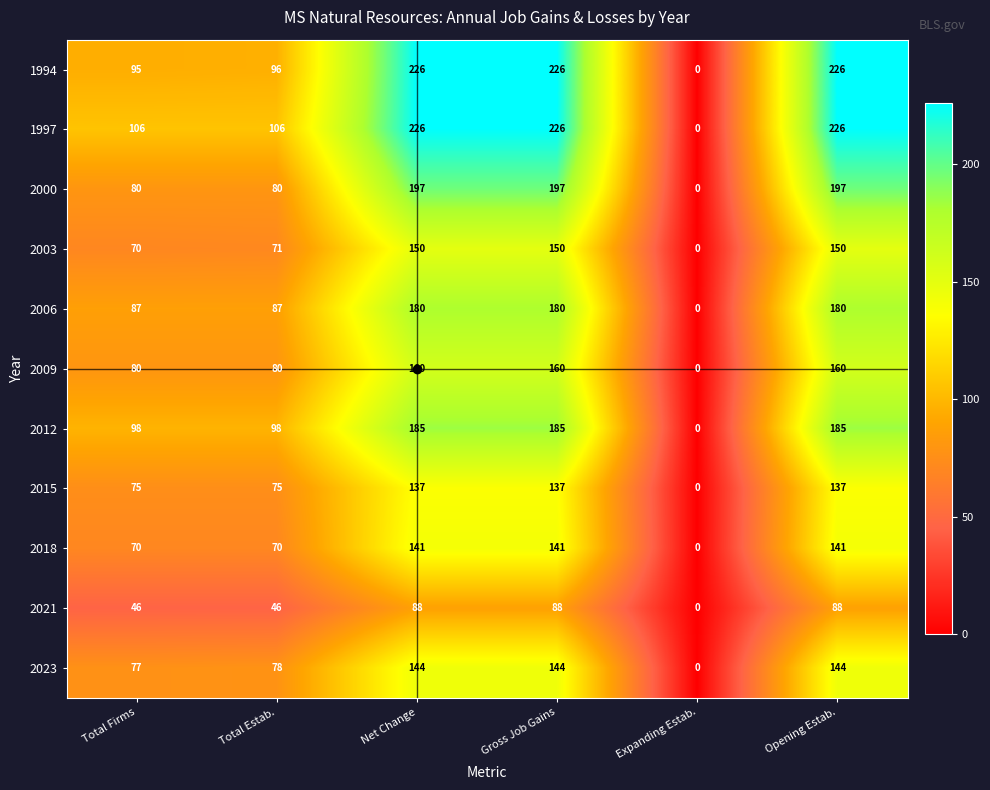

What is the maximum value shown in the chart?

226